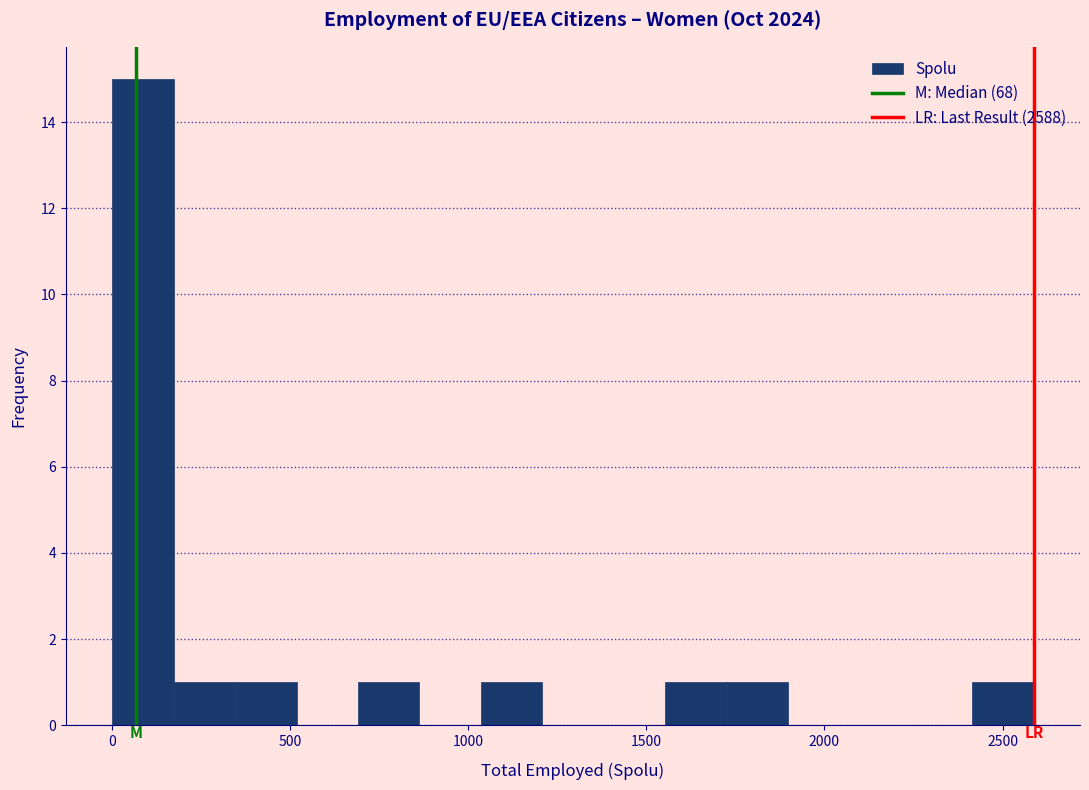

Read against the x-axis, roughly where is the centre of the tallest bar?

100